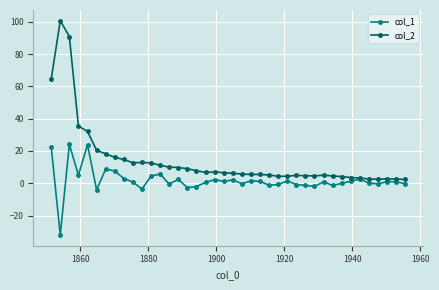

Rank the series by their maximum value, from lowest to highest.

col_1, col_2